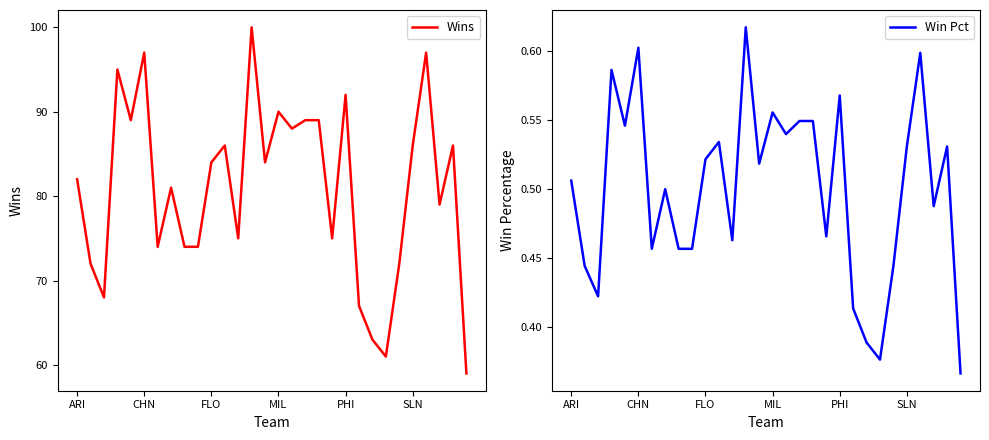

The value of Wins at 11 is 142.4. True or false?

False